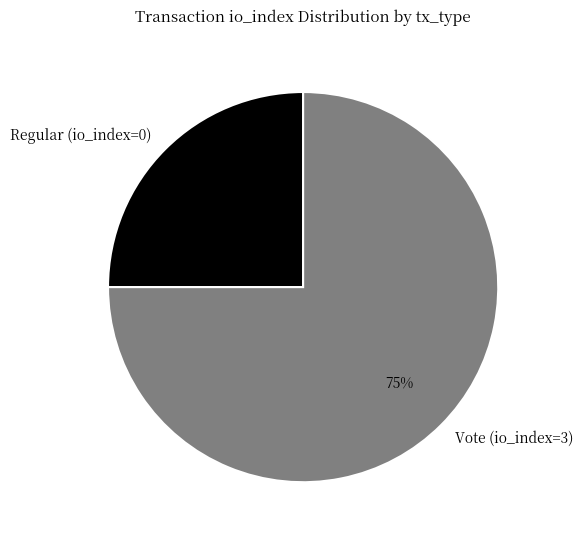

To the nearest percent, what is the combined percentage of Vote (io_index=3) and Regular (io_index=0)?

100%